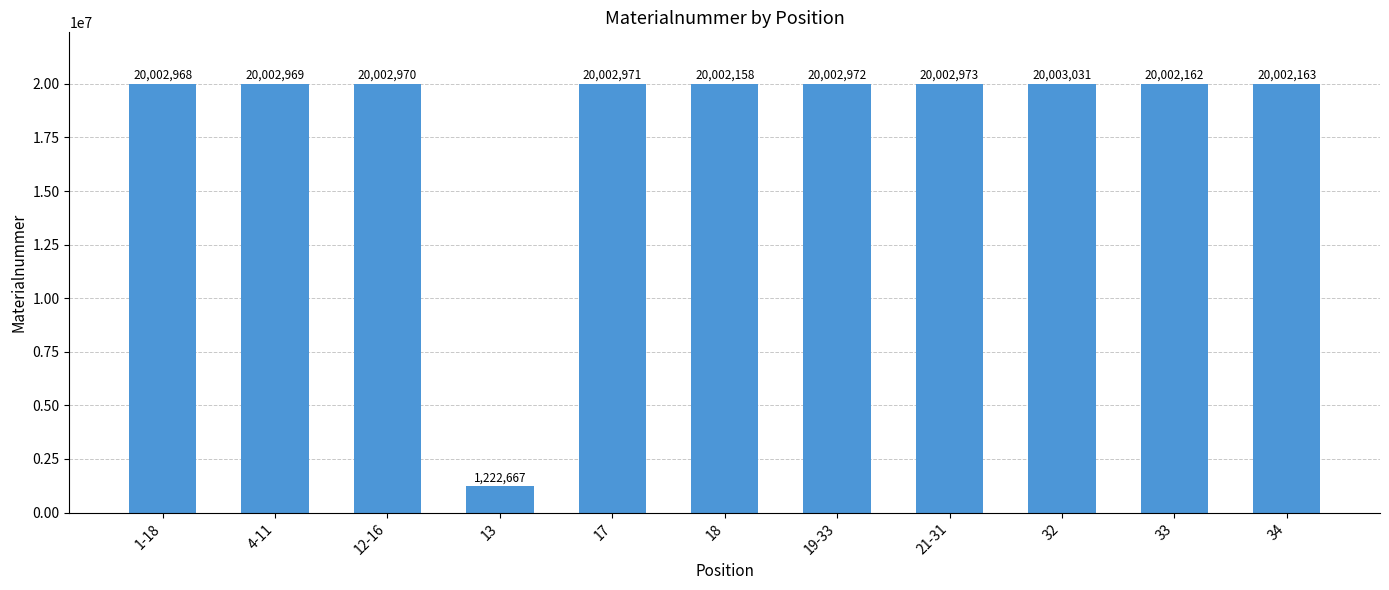

At which category does the chart reach its peak across all series?

32